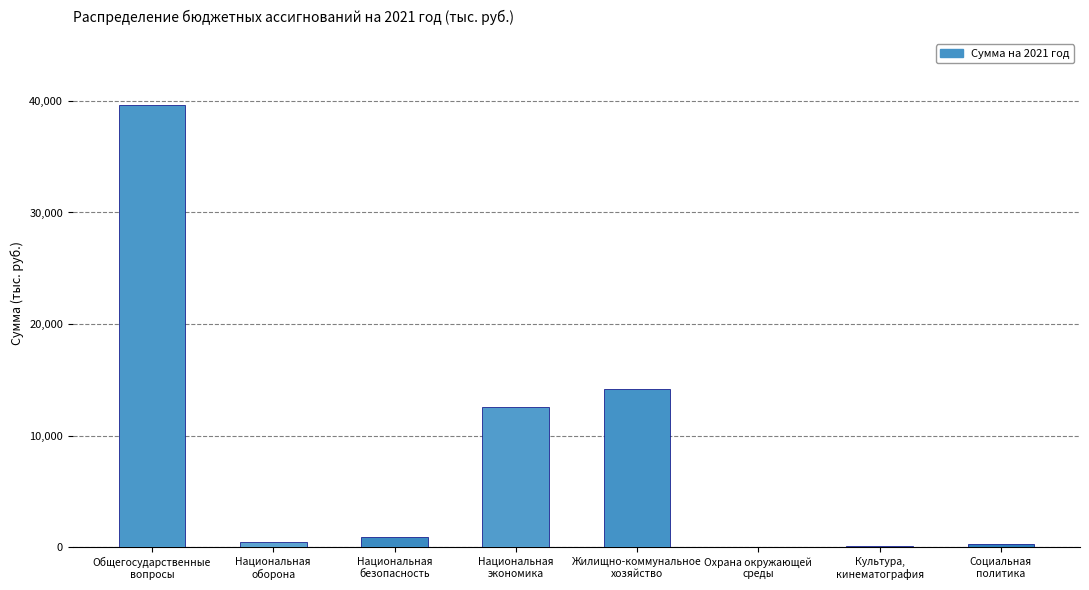

What is the maximum value shown in the chart?

39617.0